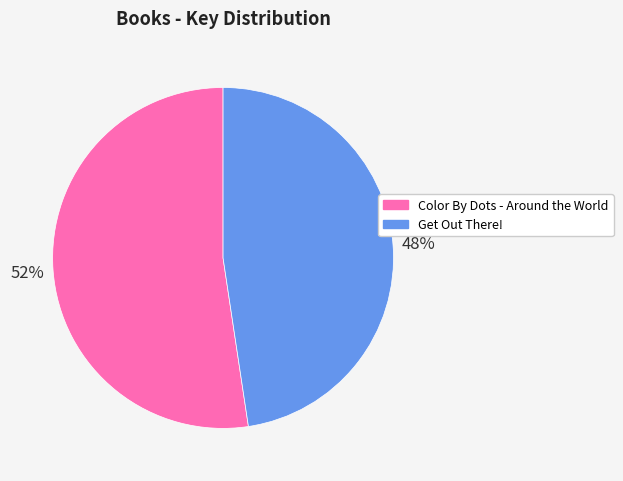

Is the sum of Get Out There! and Color By Dots - Around the World greater than half?

Yes